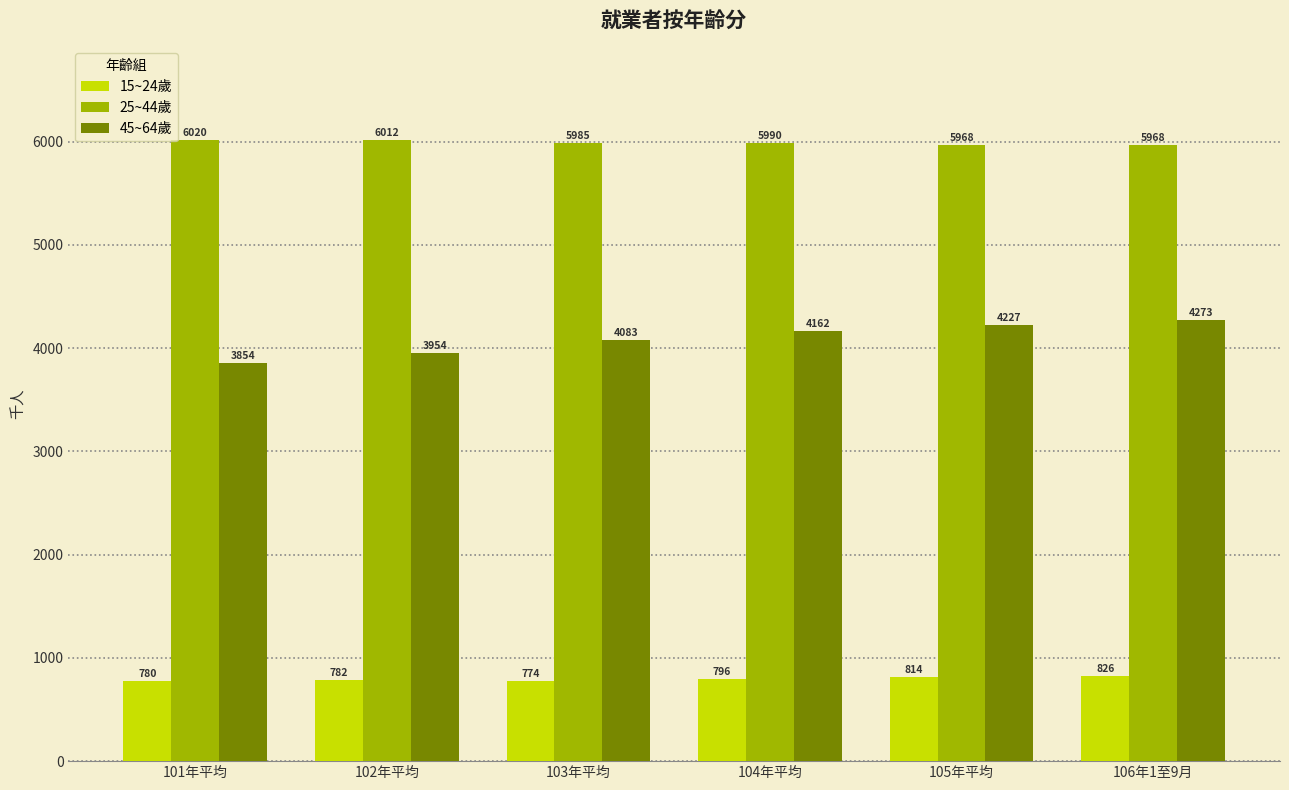

At 102年平均, list the series in order from smallest to largest.

15~24歲, 45~64歲, 25~44歲